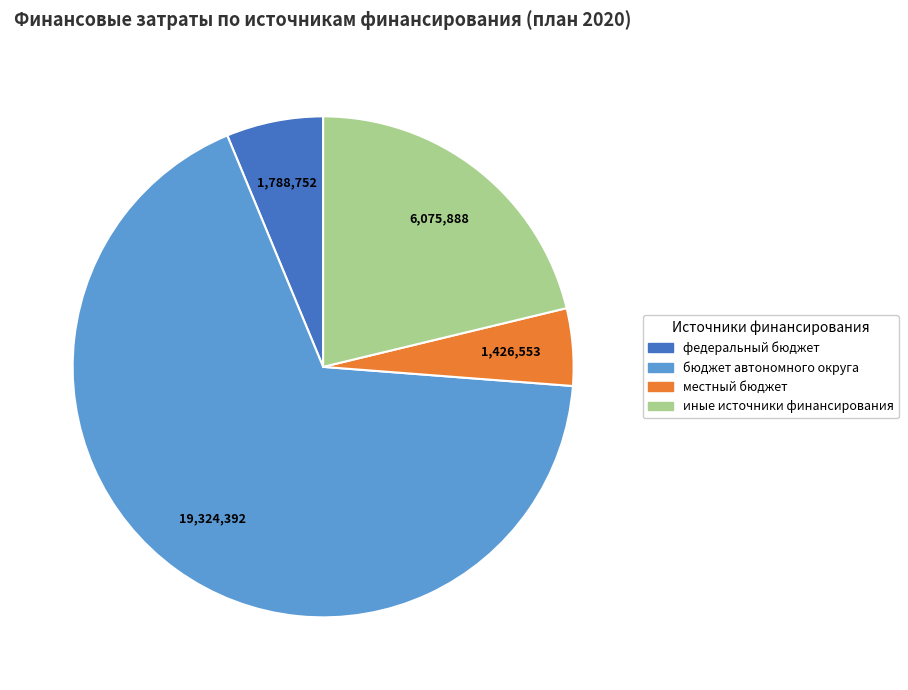

How many slices are in this pie chart?

4